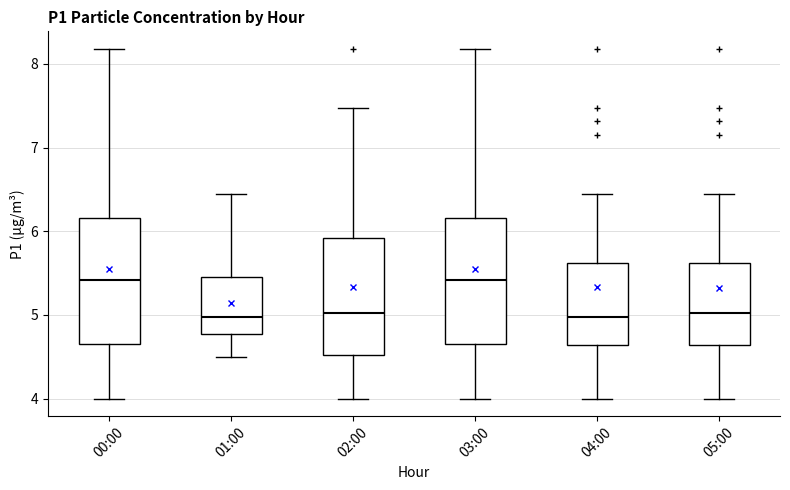

Where is the upper edge of the box for 03:00 on the y-axis? The values are not printed on the chart, so give them approximately, as read against the axis.

6.2